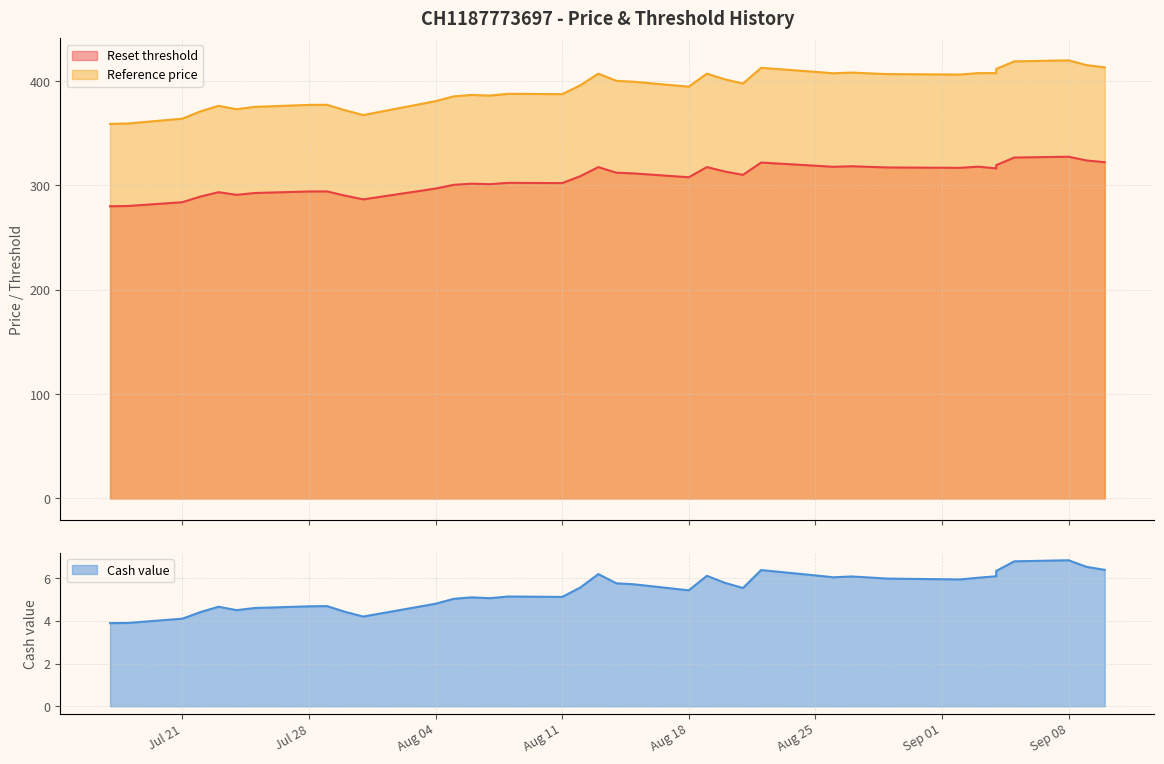

True or false: Cash value and Reset threshold intersect in this chart.

False